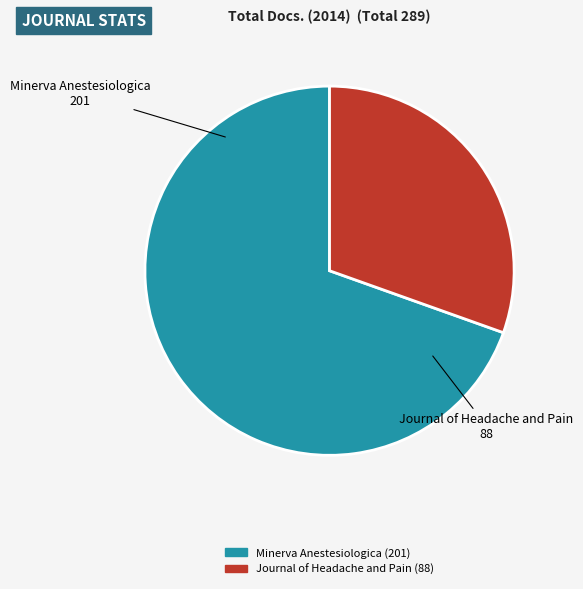

Is it true that Journal of Headache and Pain is 22% of the pie?

False